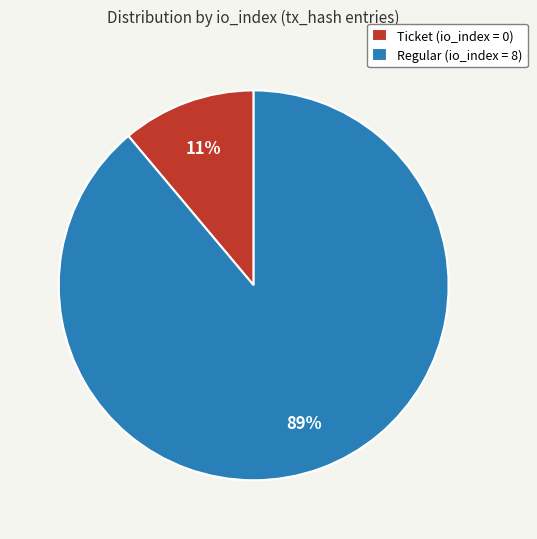

Combined, do Regular (io_index = 8) and Ticket (io_index = 0) account for over 50%?

Yes